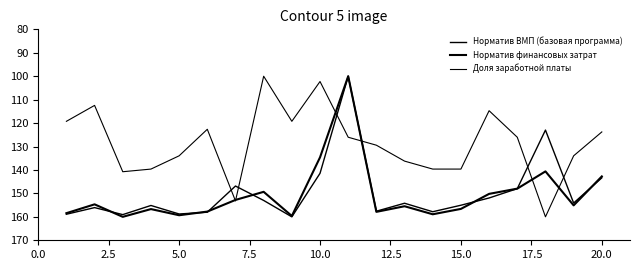

True or false: Норматив ВМП (базовая программа) has more than 0 points higher than both neighbors.

True